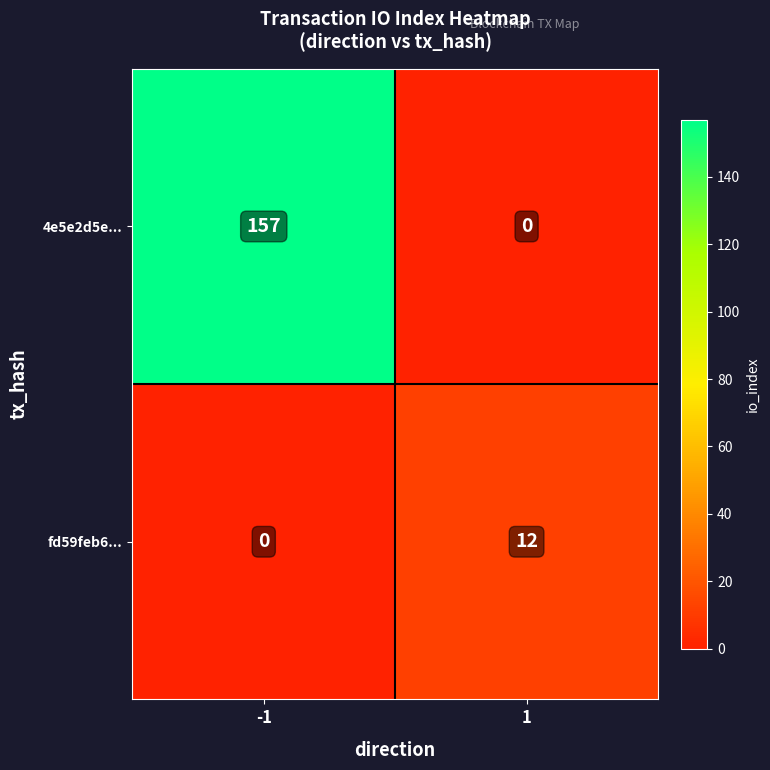

Is the value of fd59feb6... at 1 greater than the value of 4e5e2d5e... at 1?

Yes